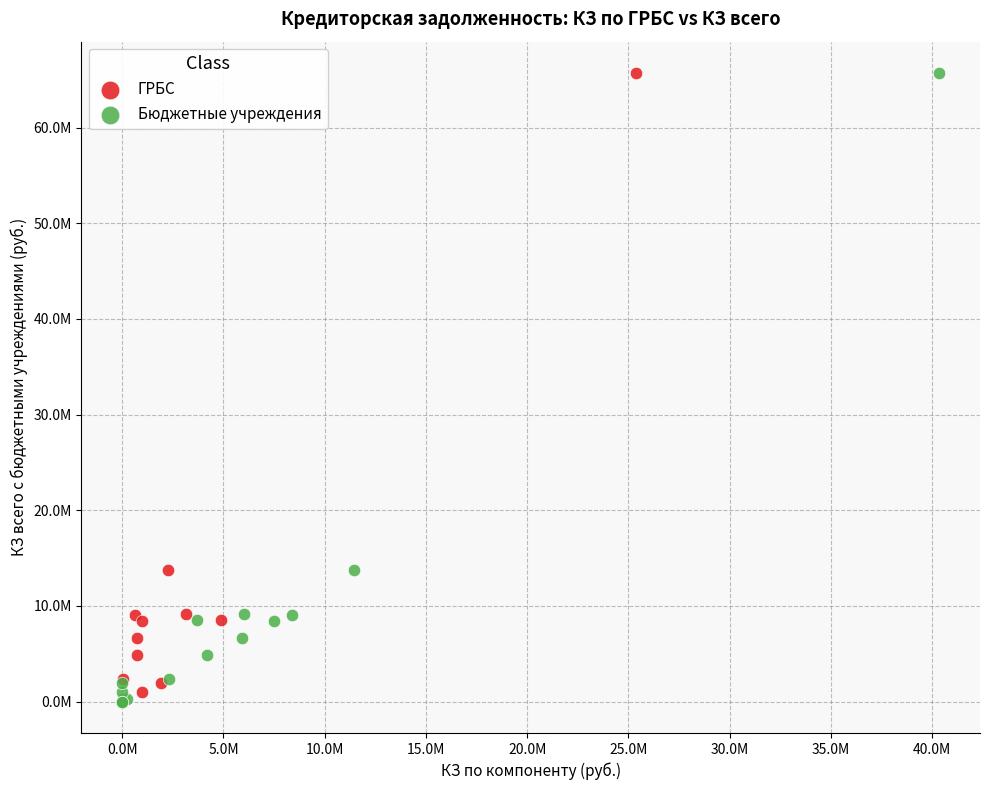

What are all the series names shown in the legend?

ГРБС, Бюджетные учреждения